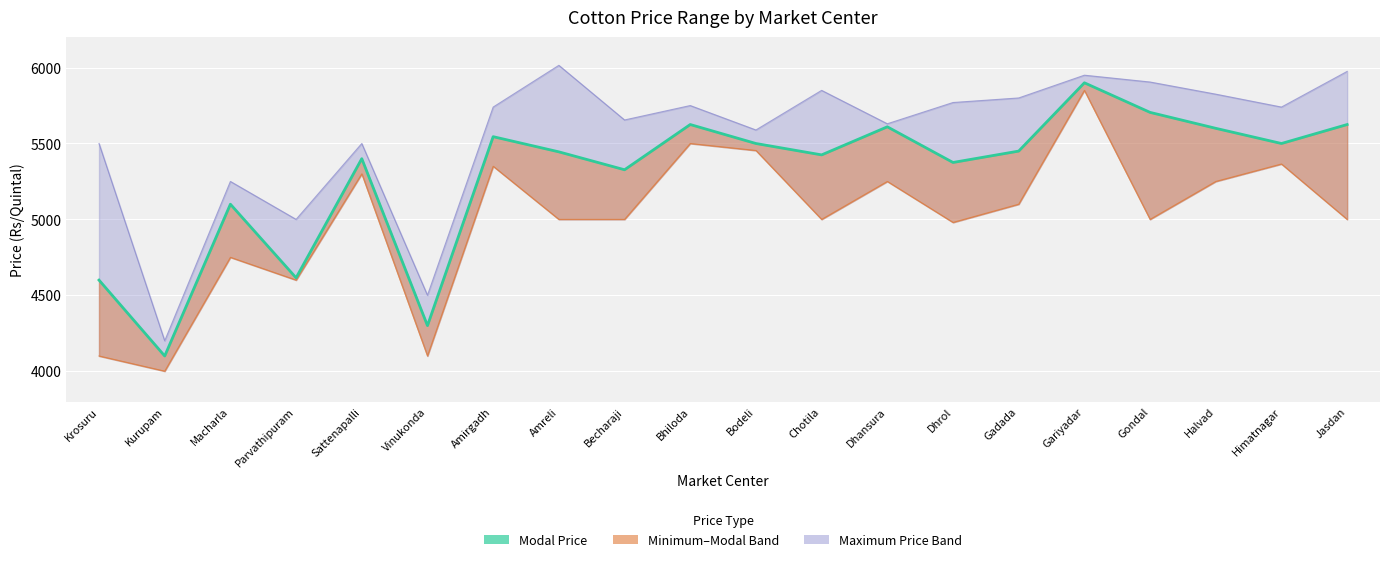

At which label does the data first exceed 5450?

Amirgadh